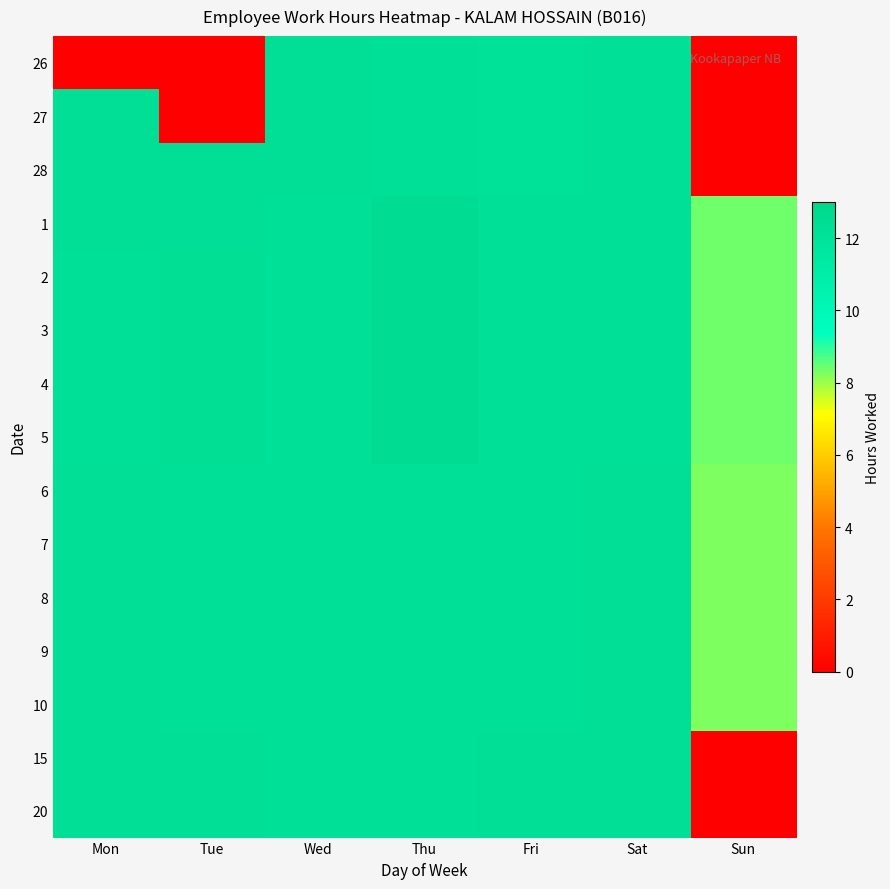

Which label corresponds to the largest value in the chart?

Thu